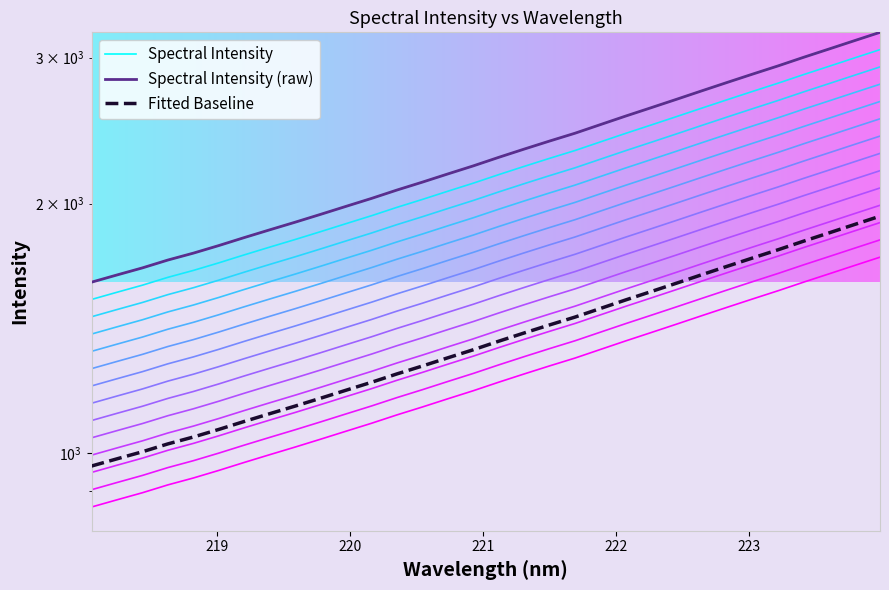

List the labels in order of value, smallest first.

218.0596, 218.2508, 218.442, 218.6332, 218.8244, 219.0156, 219.2067, 219.3979, 219.589, 219.7801, 219.9712, 220.1623, 220.3533, 220.5444, 220.7354, 220.9264, 221.1174, 221.3083, 221.4993, 221.6902, 221.8812, 222.0721, 222.263, 222.4538, 222.6447, 222.8355, 223.0264, 223.2172, 223.408, 223.5987, 223.7895, 223.9802